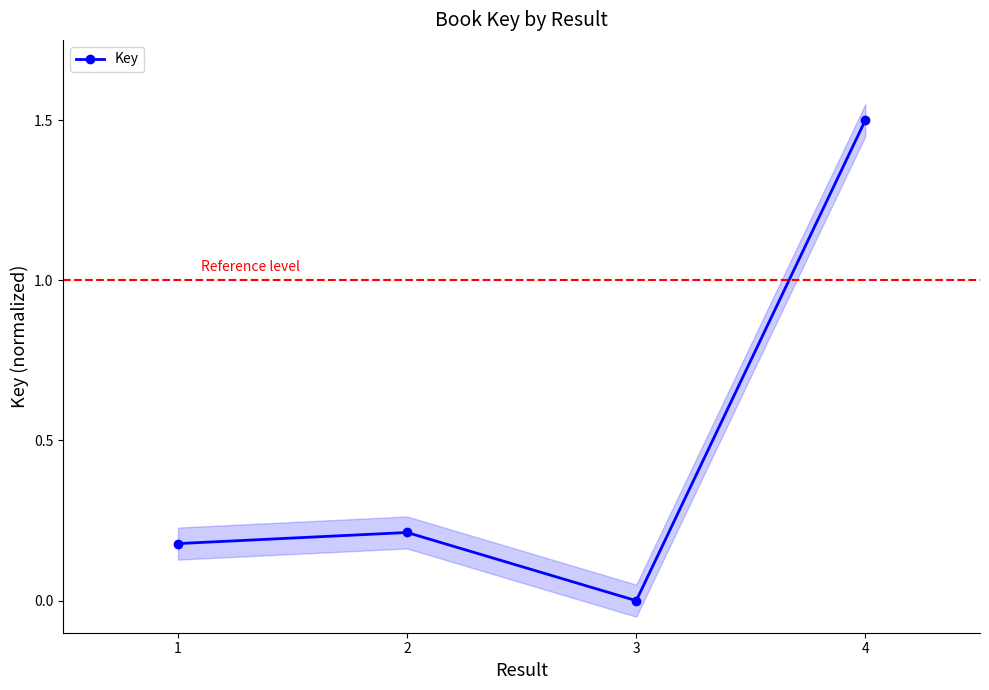

How many points are higher than both their immediate neighbors (excluding endpoints)?

1